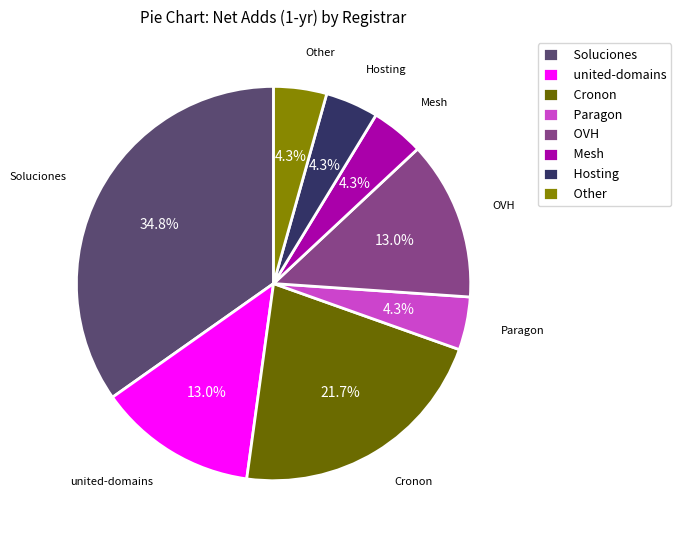

How many segments does this pie chart have?

8